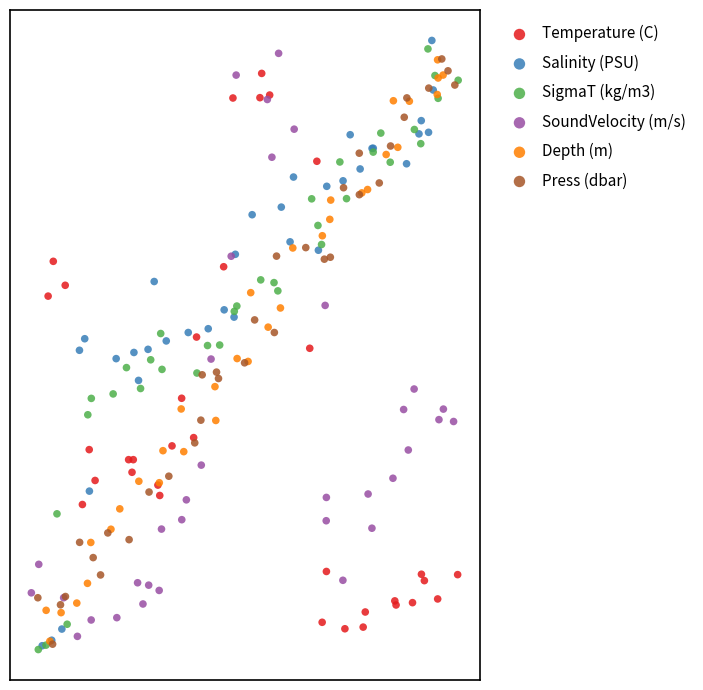

What are all the series names shown in the legend?

Temperature (C), Salinity (PSU), SigmaT (kg/m3), SoundVelocity (m/s), Depth (m), Press (dbar)